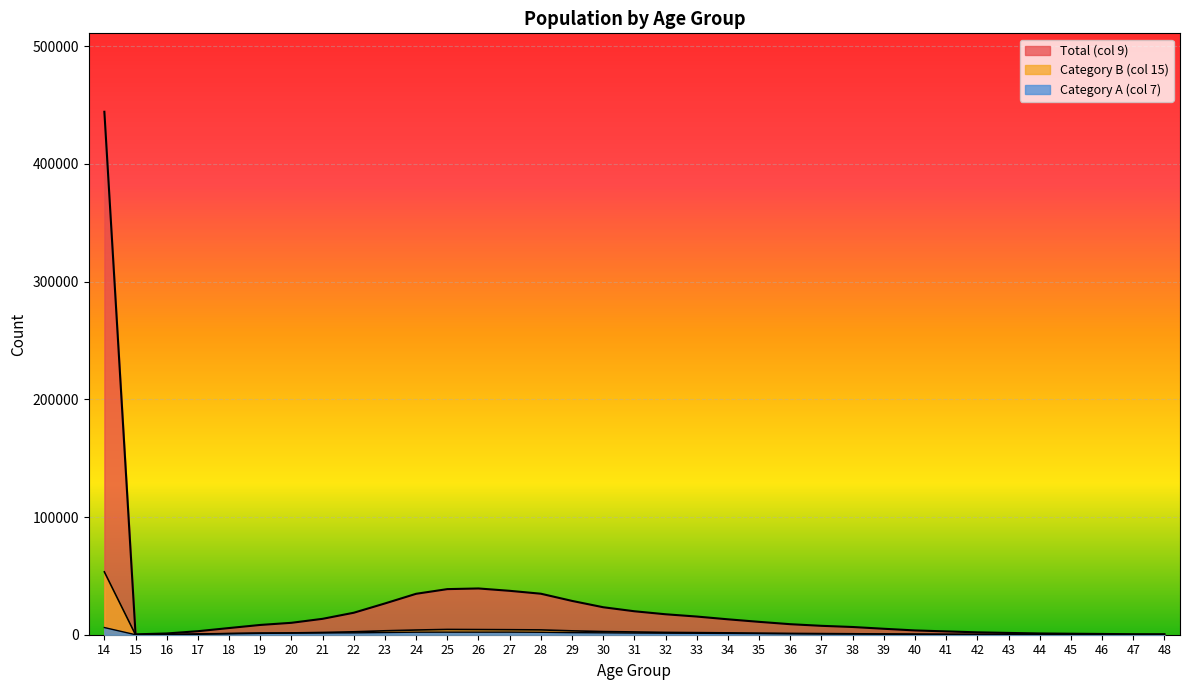

Is the value of Category_A at 18 greater than the value of Category_B at 16?

No